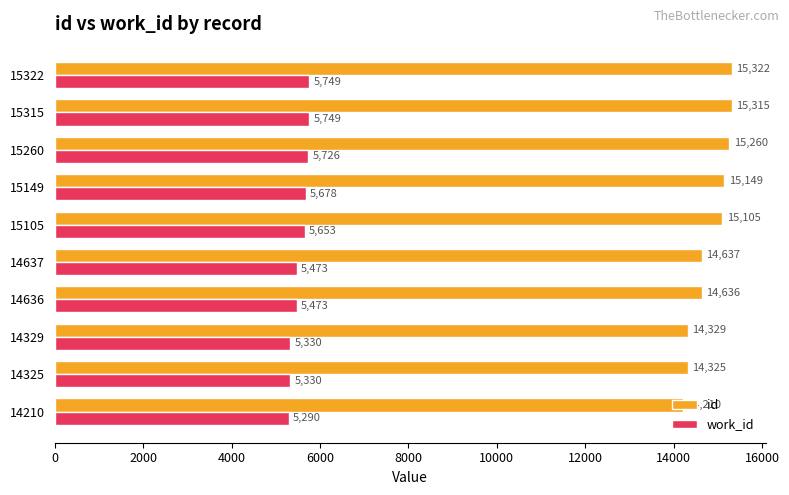

Rank the series by their average value, from lowest to highest.

work_id, id